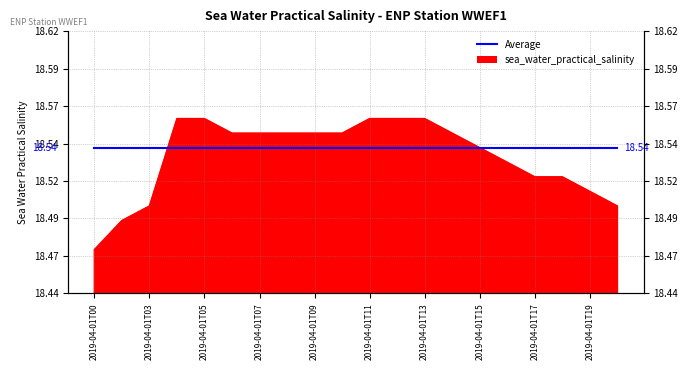

What is the difference between the maximum and second lowest values?

0.1